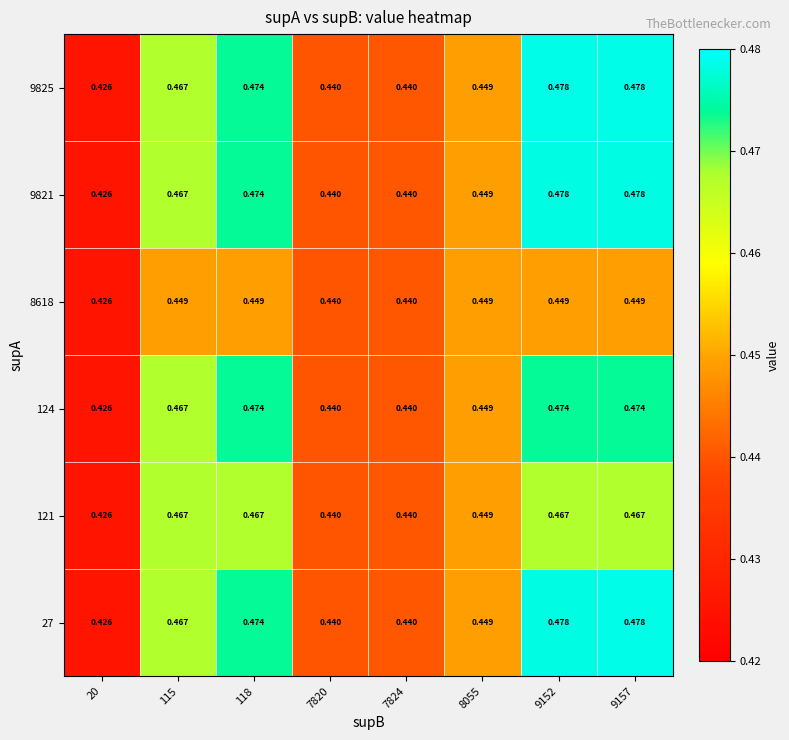

Is the value of 8618 at 7820 greater than the value of 124 at 9157?

No